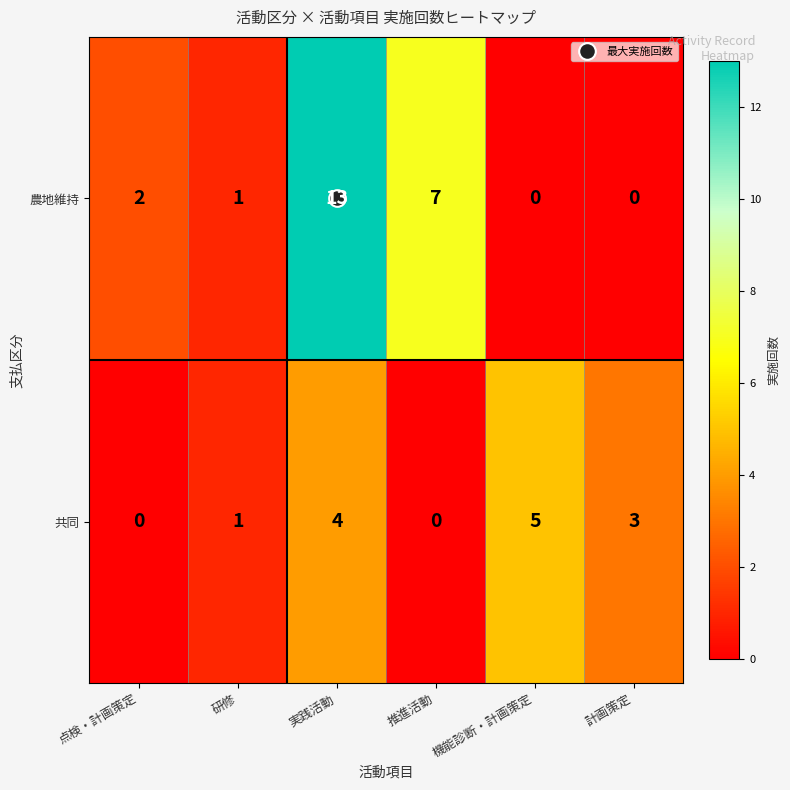

What is the sum of the 共同 values at 研修 and 機能診断・計画策定?

6